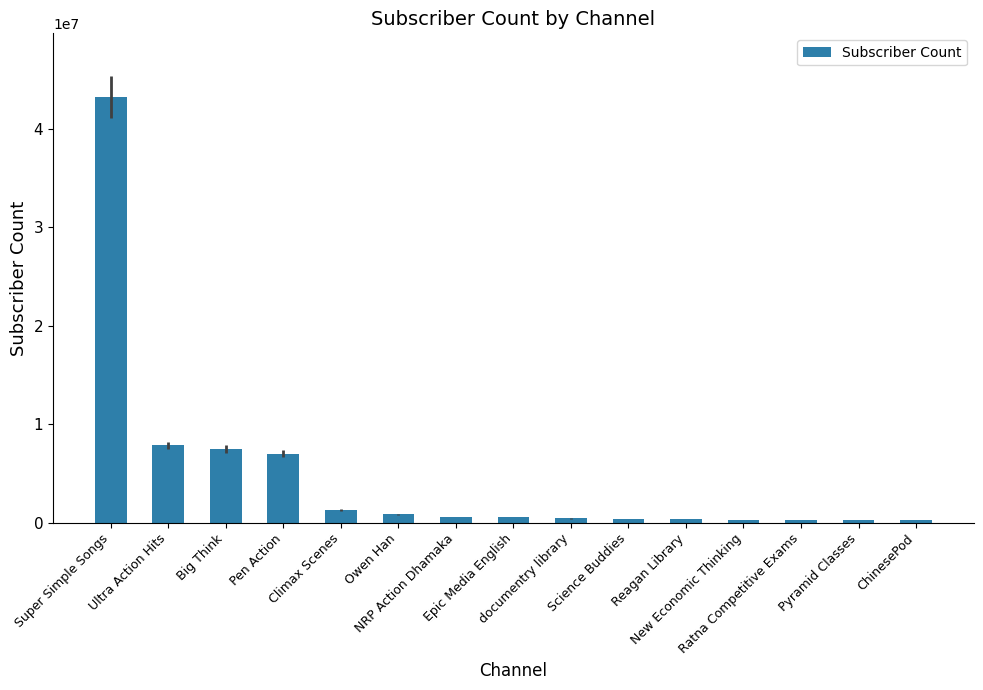

What is the difference between the second highest and second lowest values?

7569000